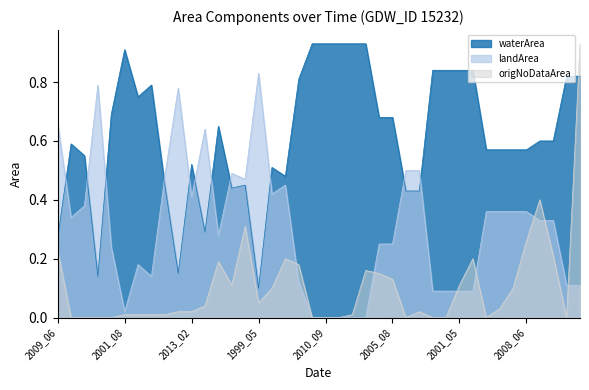

Reading left to right, list all the values displayed in this chart.

waterArea: 0.3	0.6	0.6	0.1	0.7	0.9	0.8	0.8	0.5	0.1	0.5	0.3	0.7	0.4	0.5	0.1	0.5	0.5	0.8	0.9	0.9	0.9	0.9	0.9	0.7	0.7	0.4	0.4	0.8	0.8	0.8	0.8	0.6	0.6	0.6	0.6	0.6	0.6	0.8	0.8
landArea: 0.7	0.3	0.4	0.8	0.2	0.0	0.2	0.1	0.5	0.8	0.4	0.6	0.3	0.5	0.5	0.8	0.4	0.5	0.1	0.0	0.0	0.0	0.0	0.0	0.2	0.2	0.5	0.5	0.1	0.1	0.1	0.1	0.4	0.4	0.4	0.4	0.3	0.3	0.1	0.1
origNoDataArea: 0.2	0.0	0.0	0.0	0.0	0.0	0.0	0.0	0.0	0.0	0.0	0.0	0.2	0.1	0.3	0.1	0.1	0.2	0.2	0.0	0.0	0.0	0.0	0.2	0.1	0.1	0.0	0.0	0.0	0.0	0.1	0.2	0.0	0.0	0.1	0.3	0.4	0.2	0.0	0.9